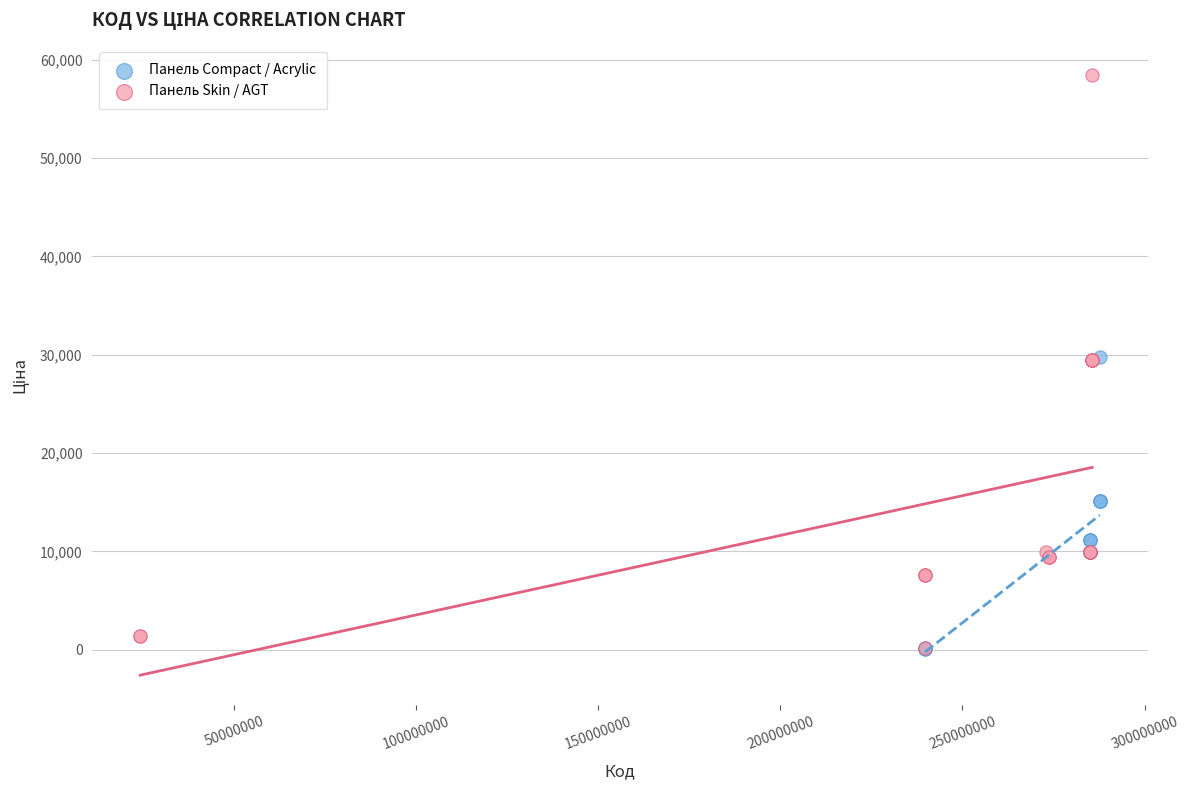

What are all the series names shown in the legend?

Панель Compact / Acrylic, Панель Skin / AGT